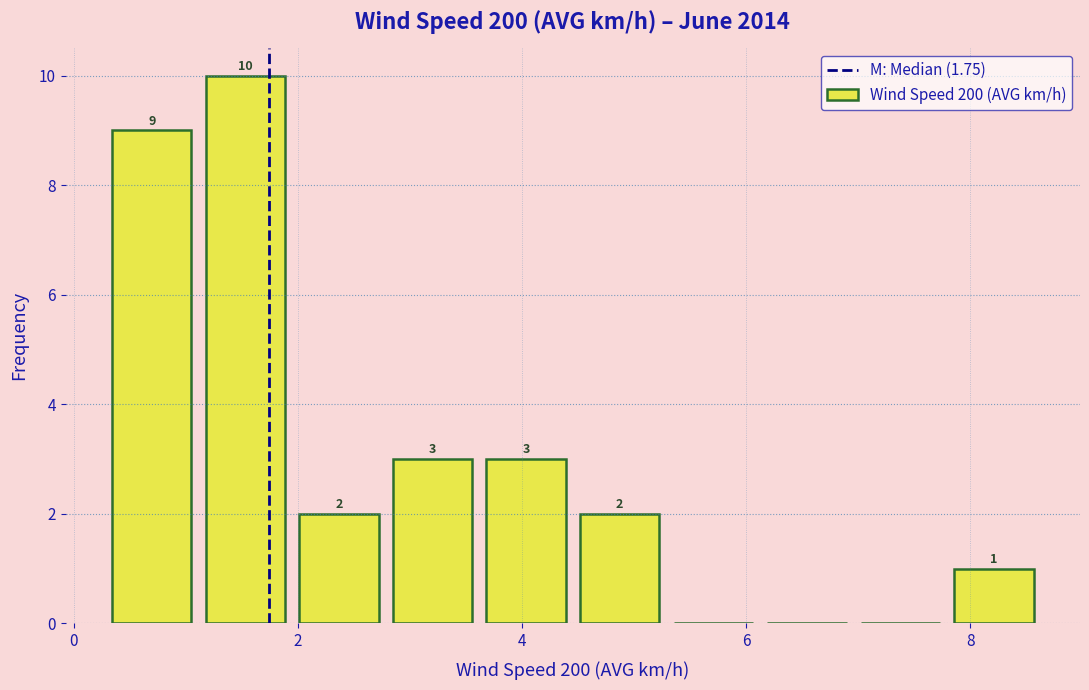

Over which range of the x-axis is the bar tallest?

1.2 to 2.0